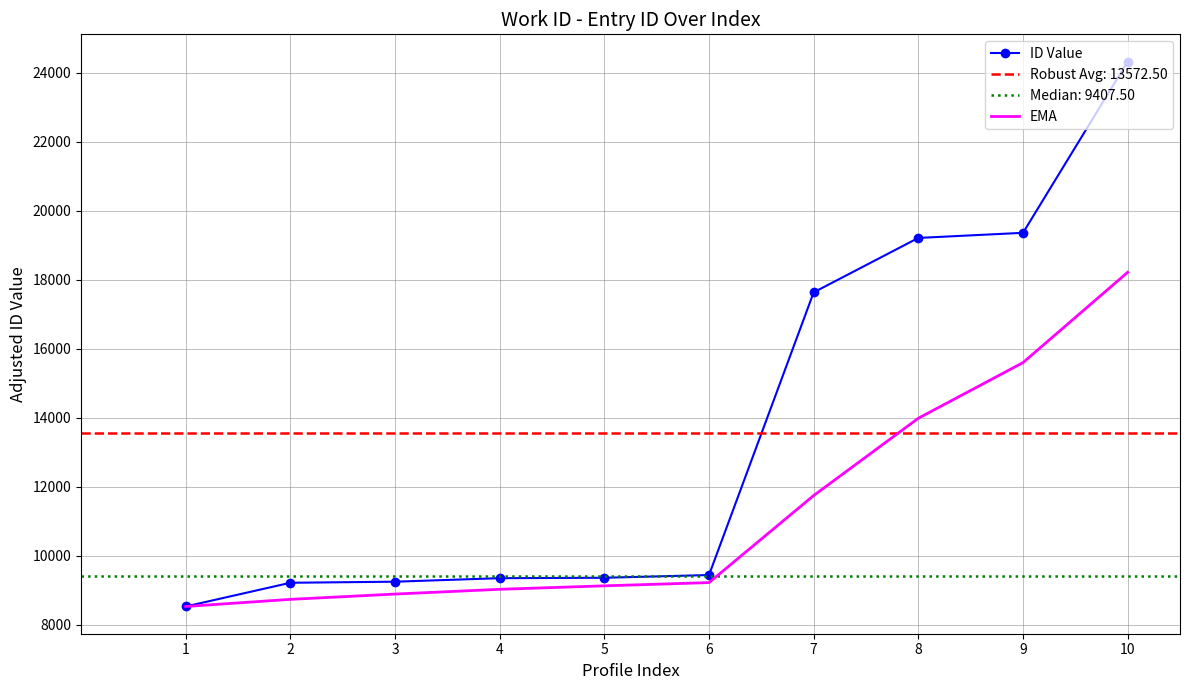

List the series in order of their peak value, lowest first.

EMA, ID Value